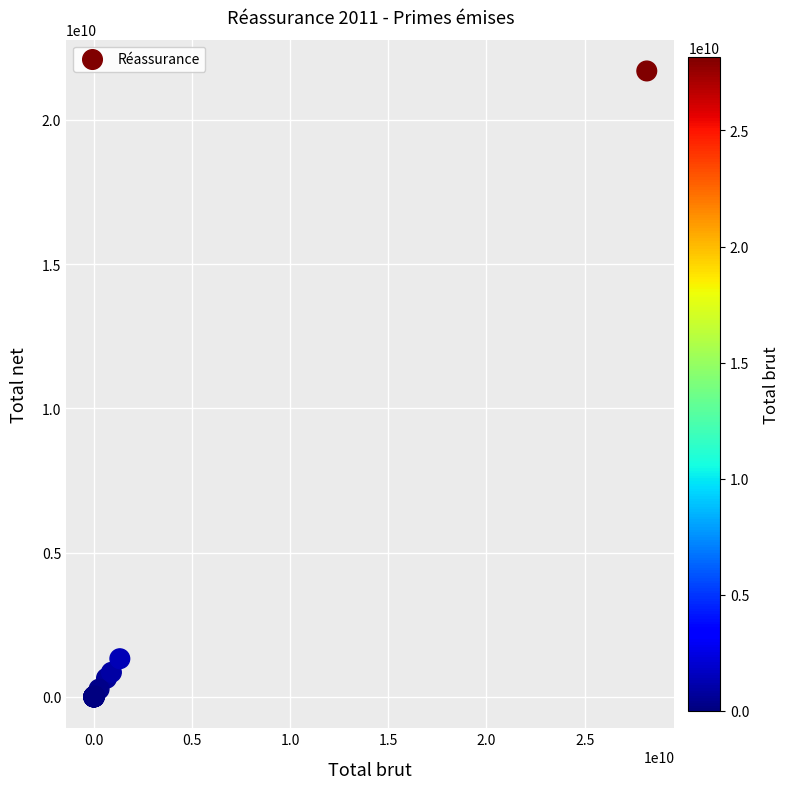

What Y value in the scatter plot is closest to 10844805087?

1324758733